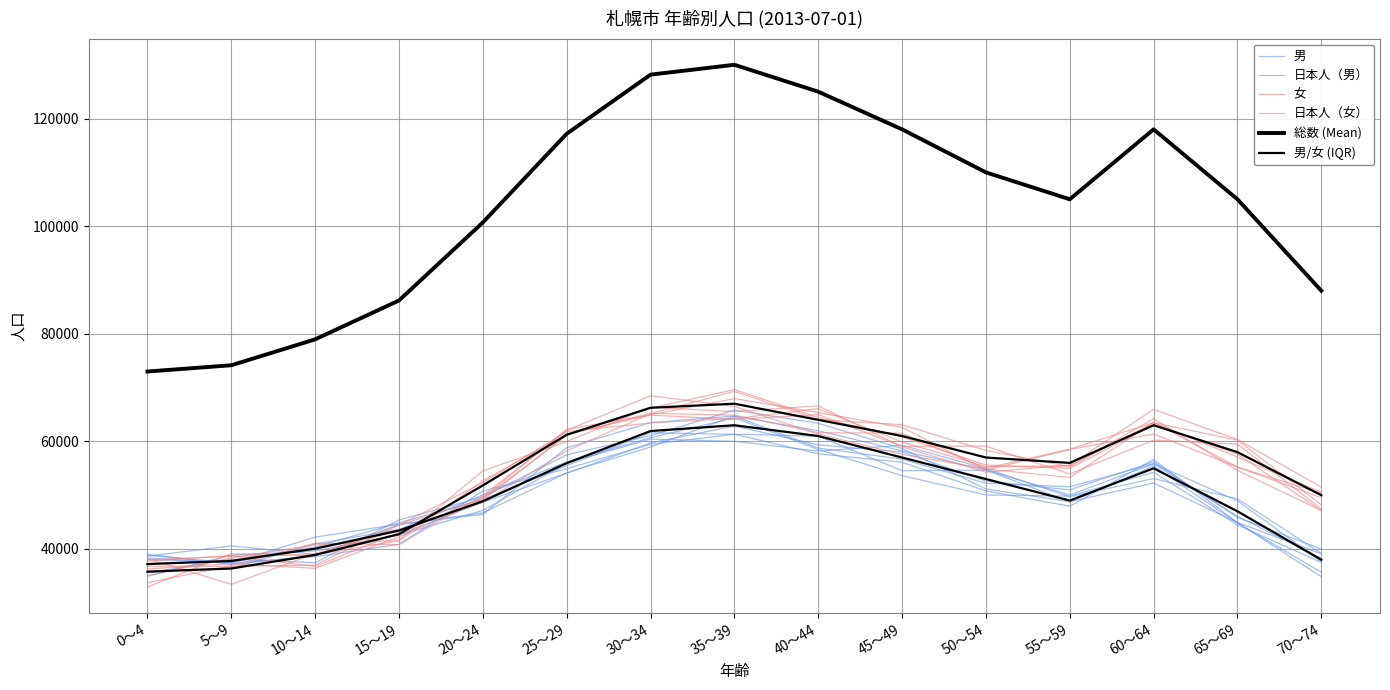

Count the number of categories in the chart.

15